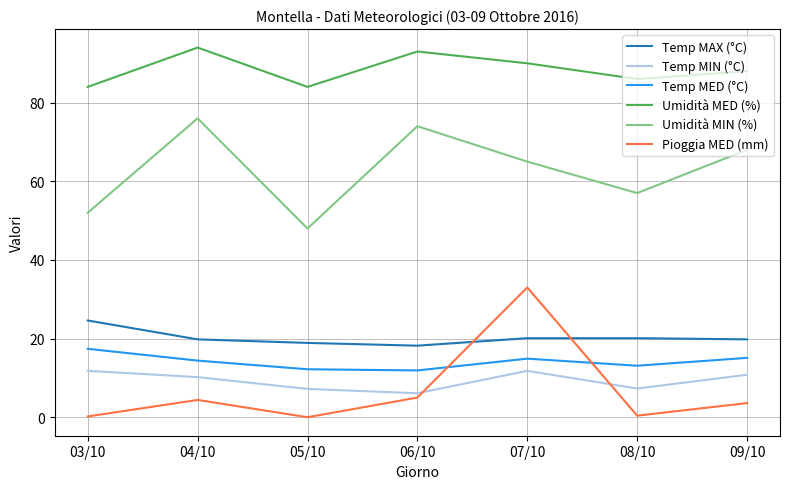

Is the value of Temp MED (°C) at 09/10 greater than the value of Pioggia MED (mm) at 08/10?

Yes